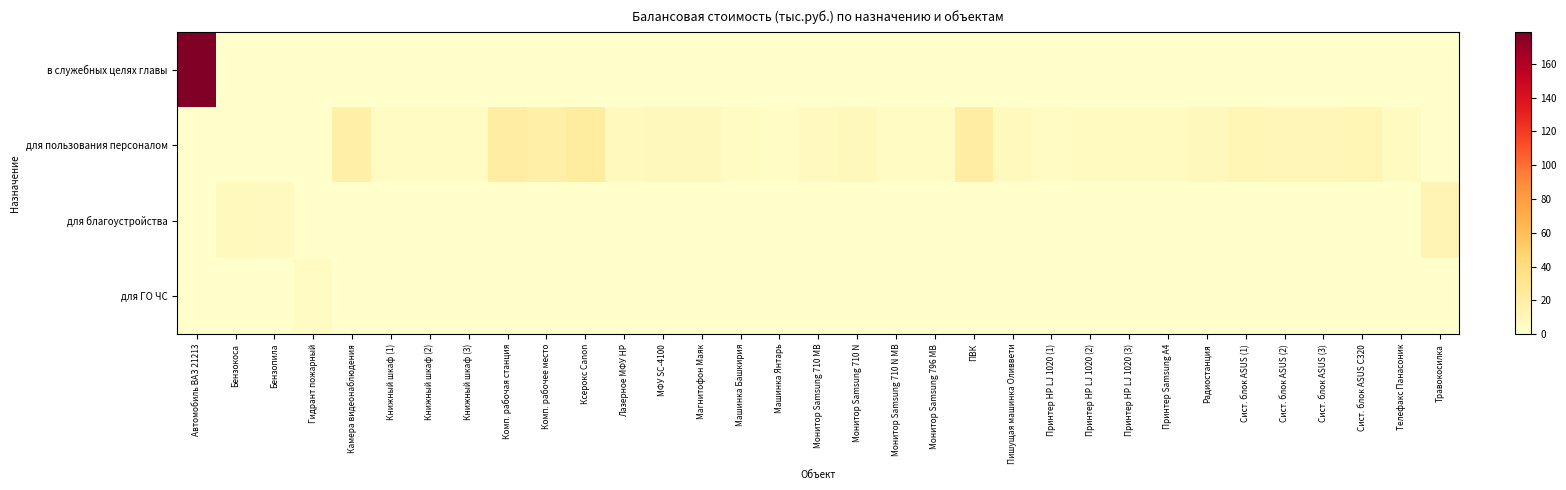

What is the spread (max minus min) of values at Сист. блок ASUS C320?

11.2